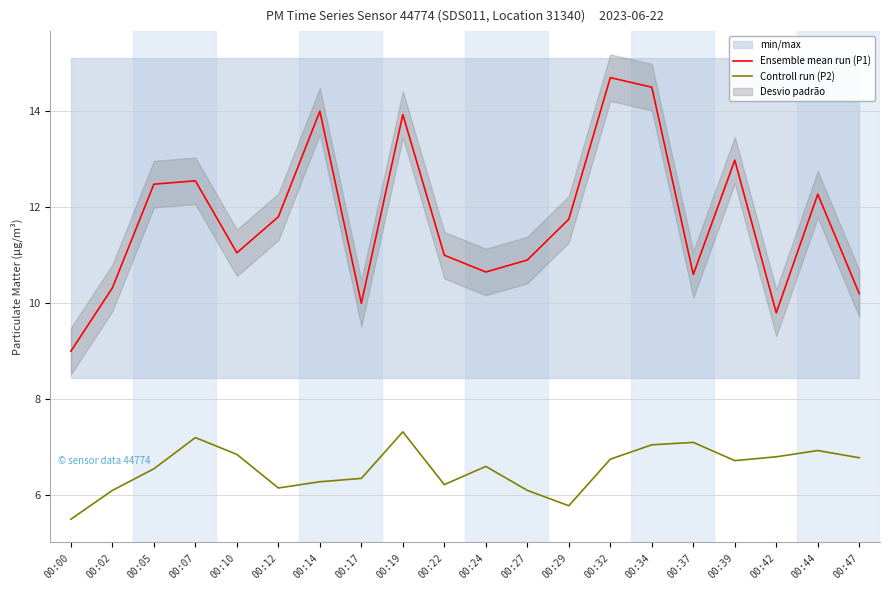

True or false: Ensemble mean run (P1) and Controll run (P2) cross at least once.

False